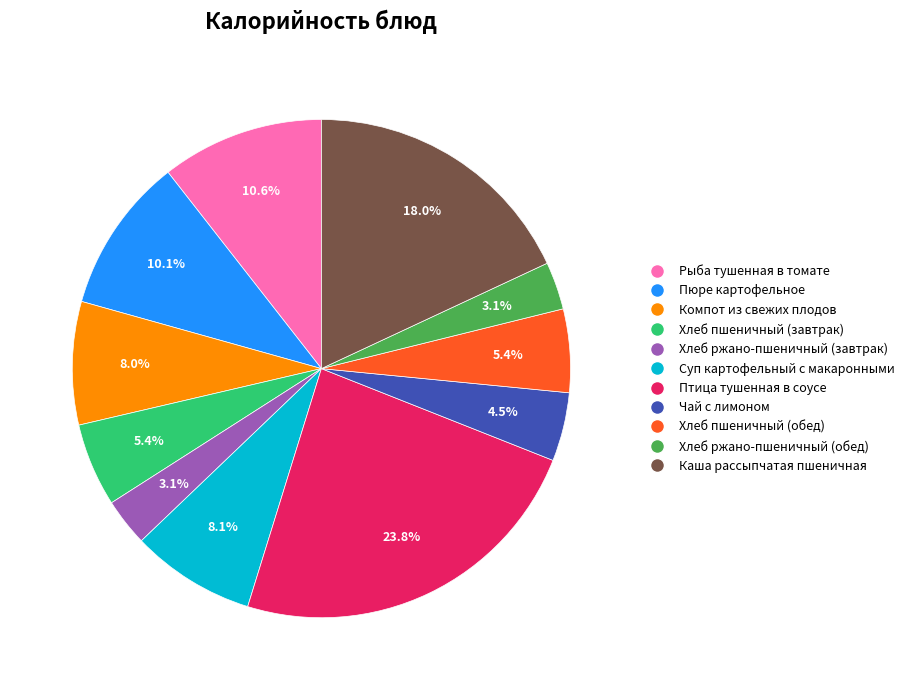

Is there a majority slice in this chart?

No